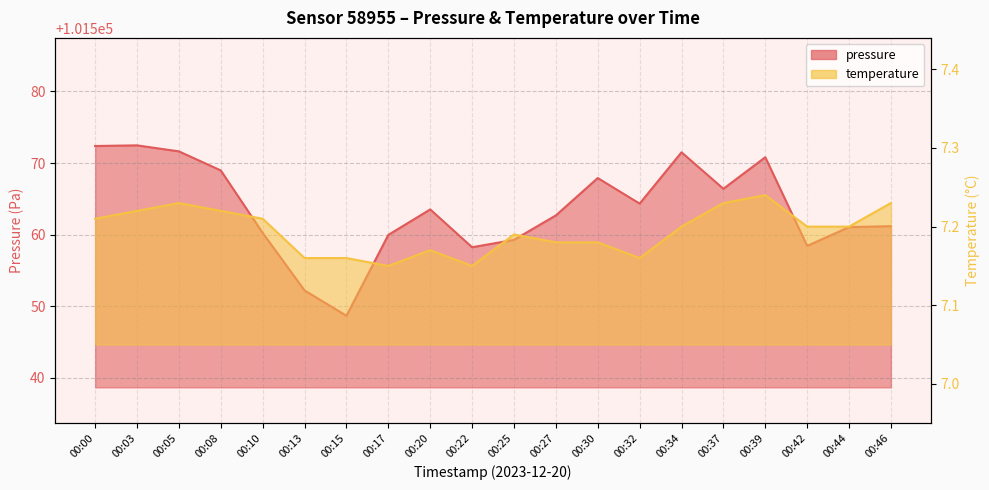

At 00:32, list the series in order from largest to smallest.

pressure, temperature